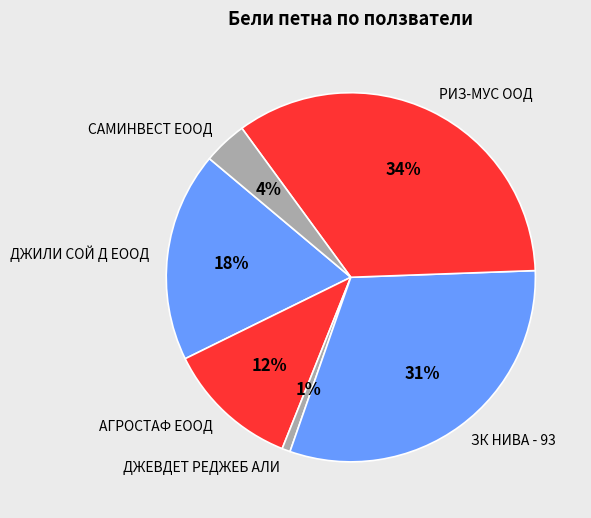

To the nearest percent, what percentage of the pie is ЗК НИВА - 93?

31%